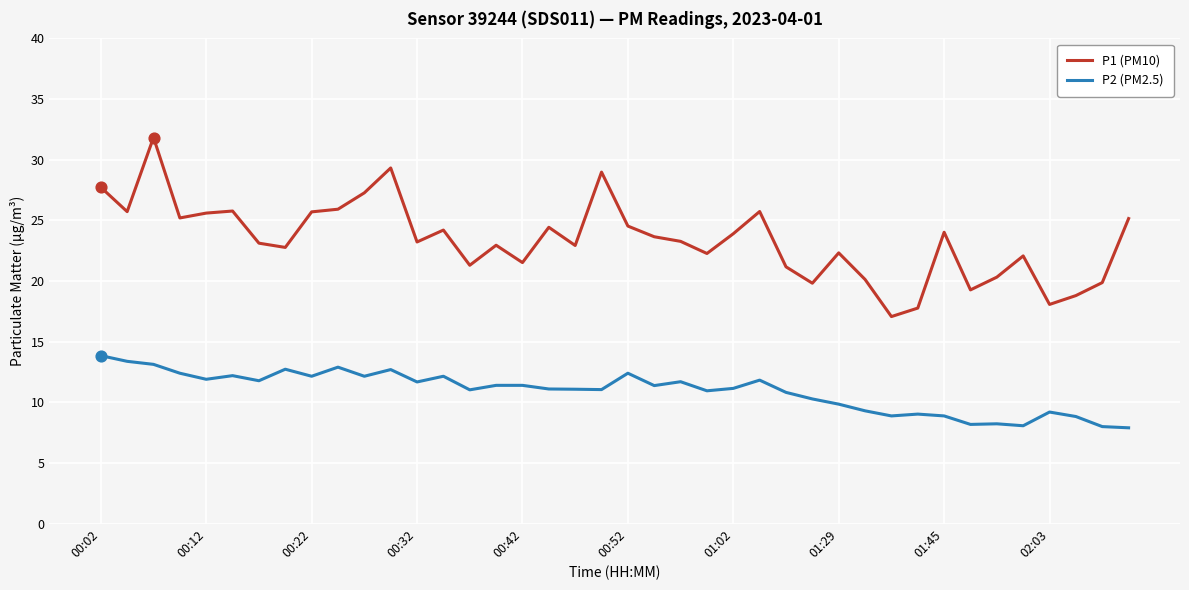

True or false: P1 (PM10) and P2 (PM2.5) cross at least once.

False